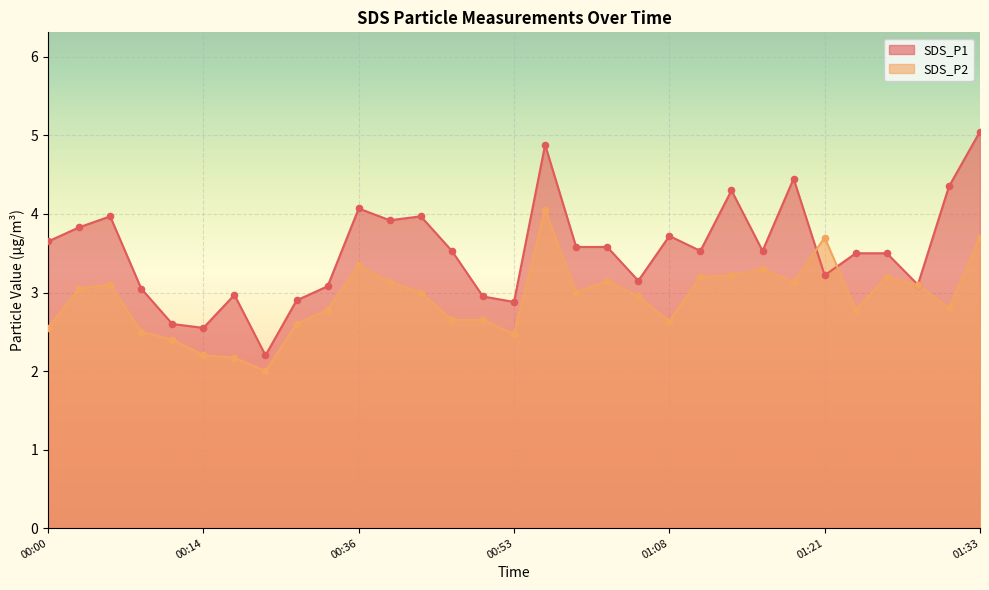

Which has a higher value, 01:23 or 01:33?

01:33